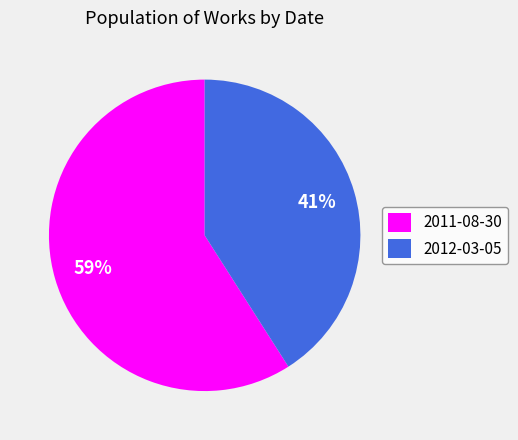

How many slices are in this pie chart?

2